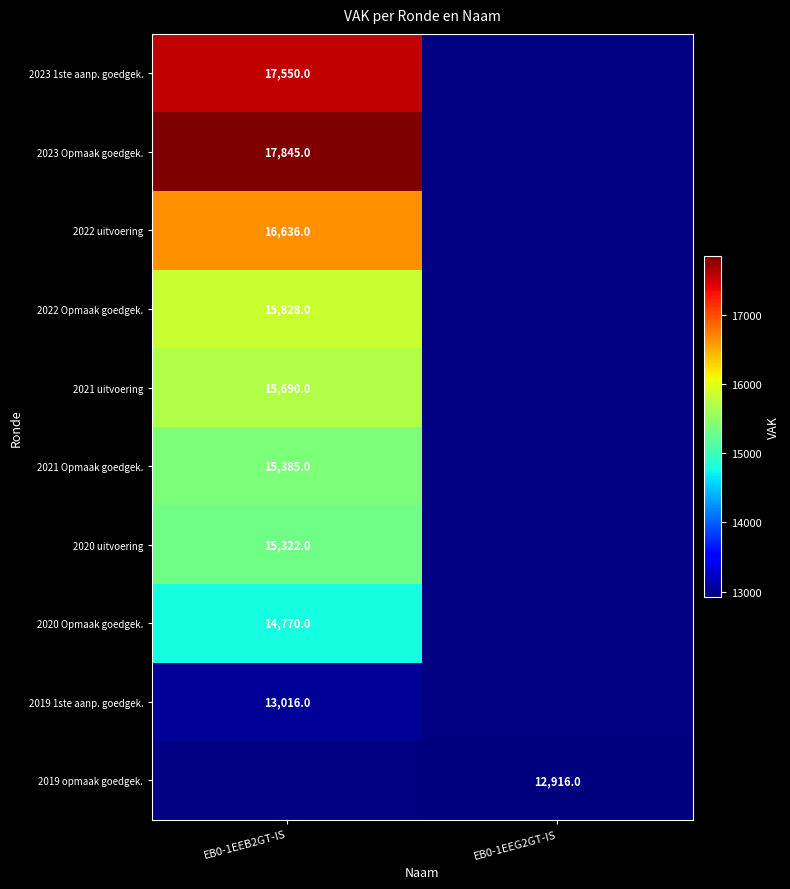

The 2020 Opmaak goedgek. series shows 7301 at EB0-1EEB2GT-IS. True or false?

False